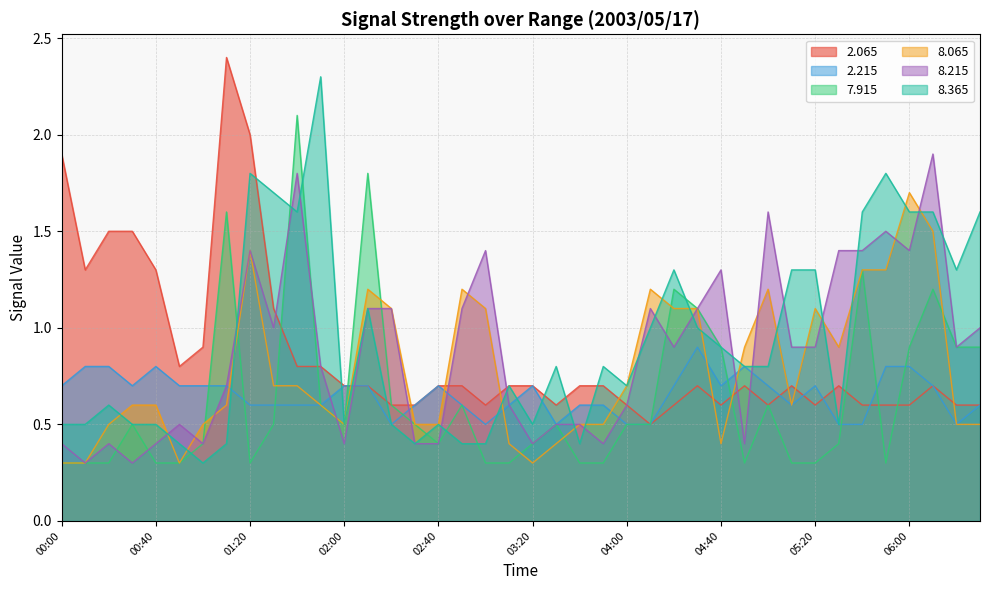

What is the label of the 27th point from the left?

04:20